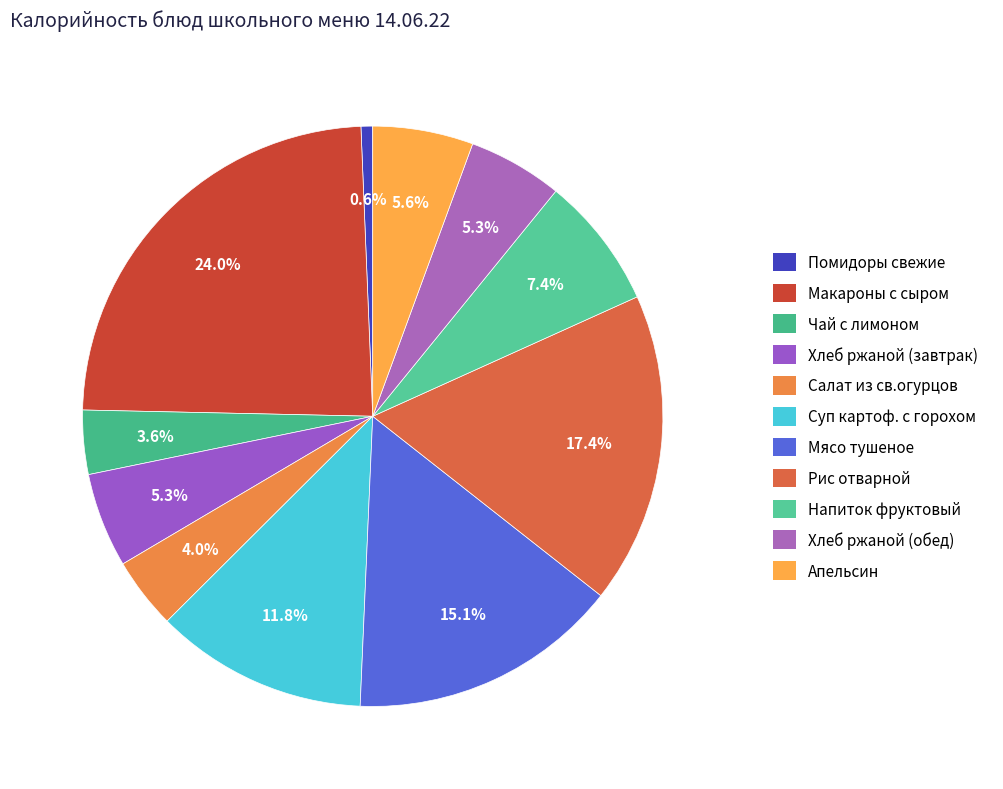

To the nearest percent, what is the difference between the largest and smallest slice percentages?

23%